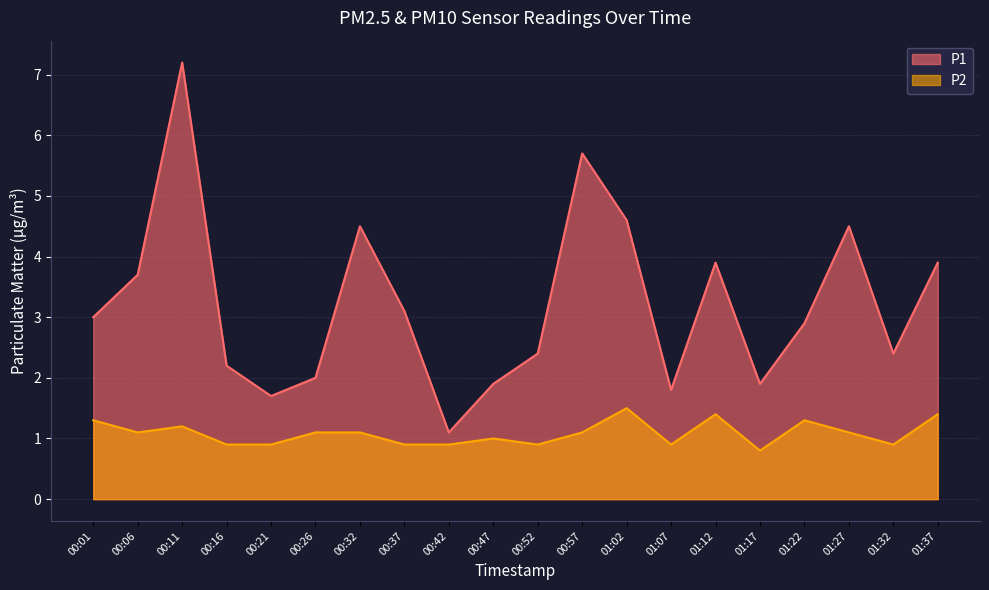

What is the value of the P2 point at the 7th from the left?

1.1